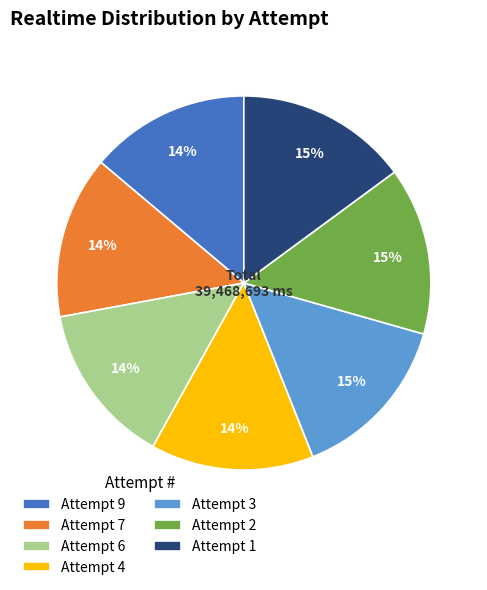

The Attempt 7 slice represents 14% of the pie. True or false?

True